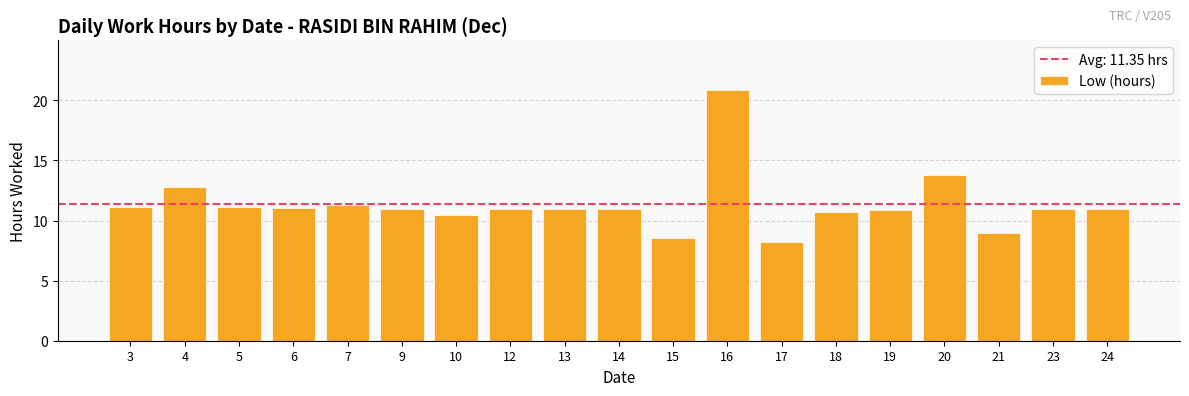

The chart shows a value of 15.2 at 21. True or false?

False